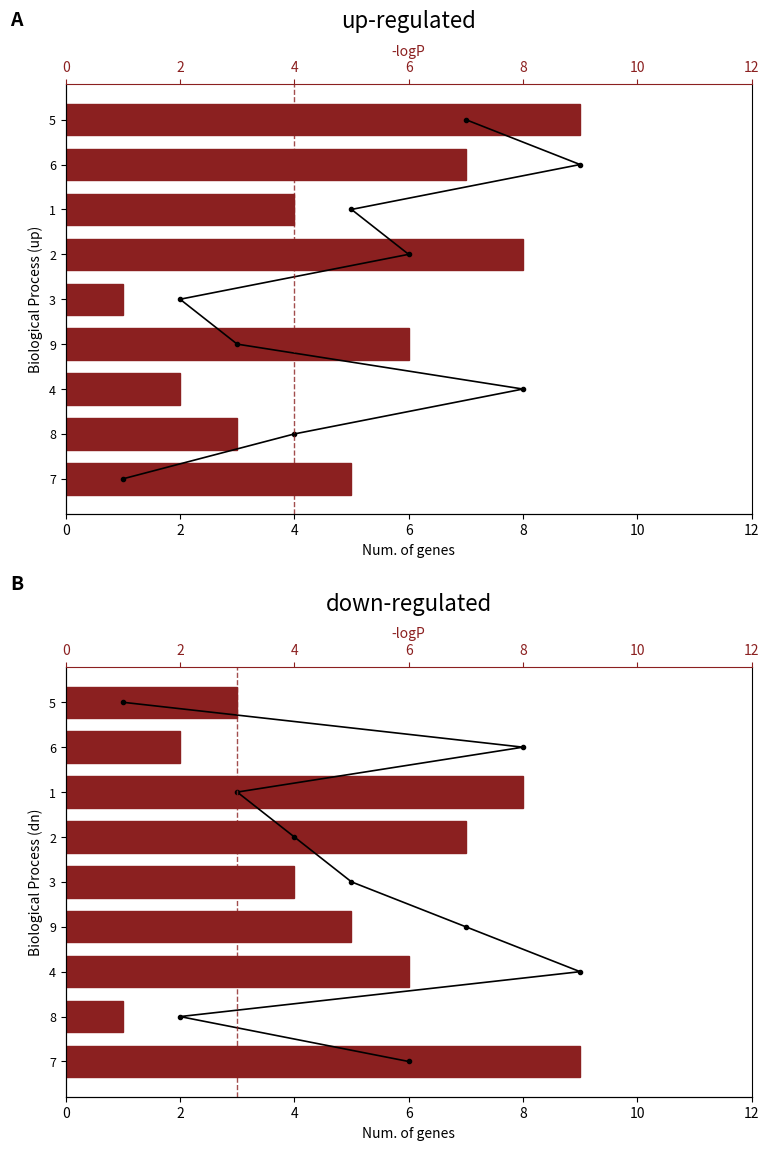

How many groups of bars are there?

9